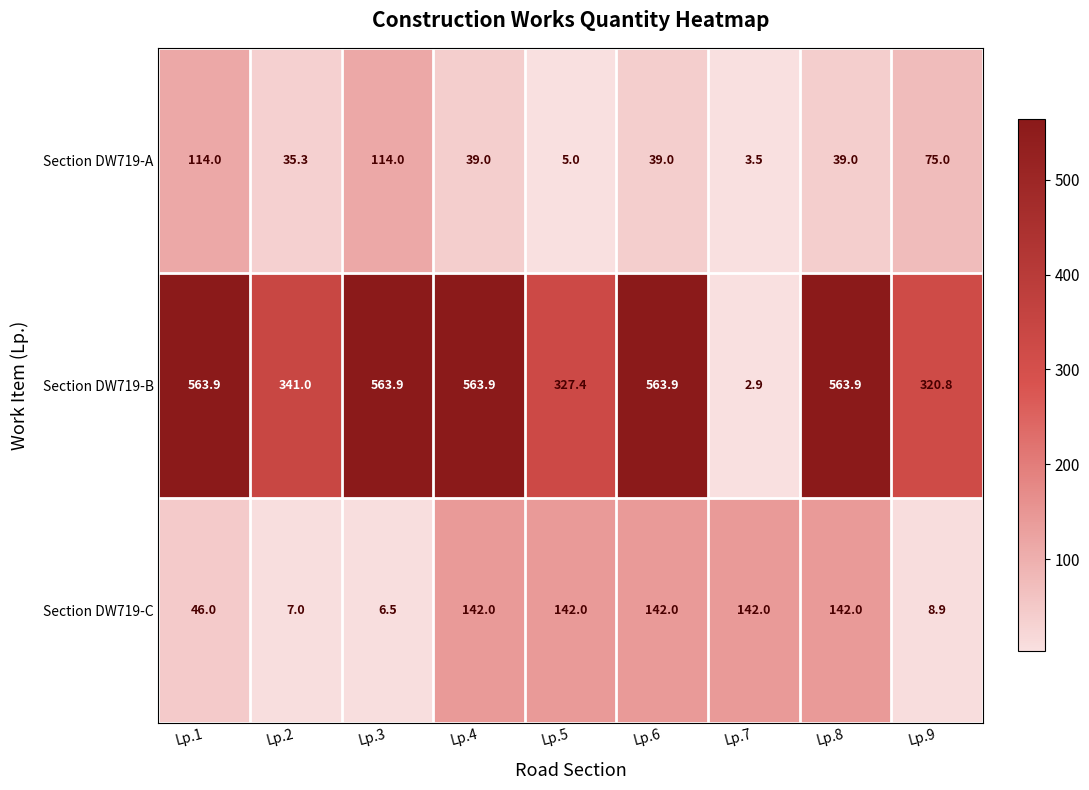

What is the spread (max minus min) of values at Lp.3?

557.4